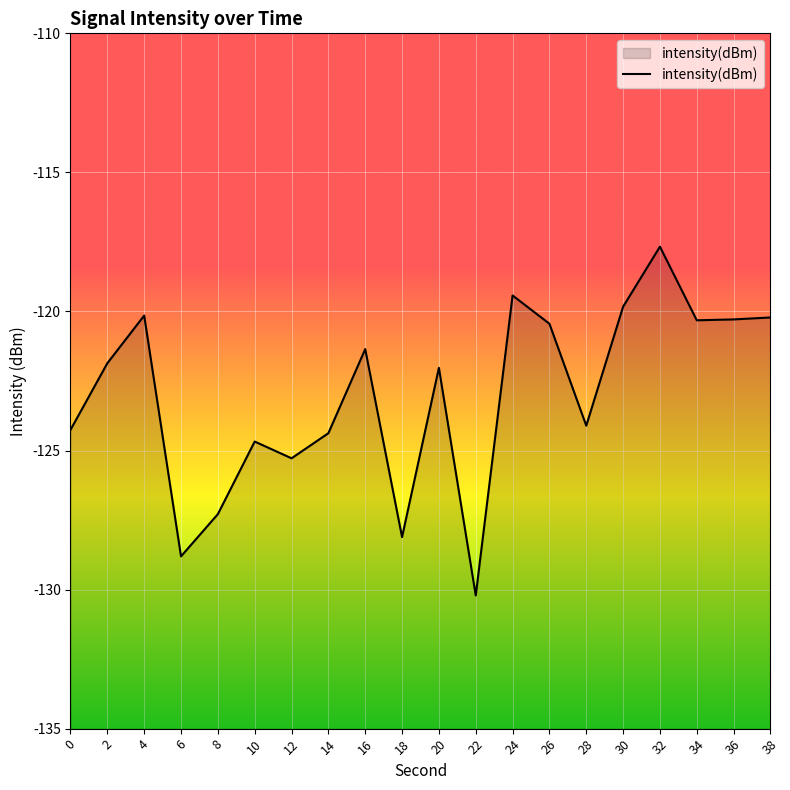

Reading left to right, extract all data points from this chart.

0=-124.3	2=-121.9	4=-120.1	6=-128.8	8=-127.3	10=-124.7	12=-125.3	14=-124.4	16=-121.4	18=-128.1	20=-122.0	22=-130.2	24=-119.4	26=-120.4	28=-124.1	30=-119.8	32=-117.7	34=-120.3	36=-120.3	38=-120.2